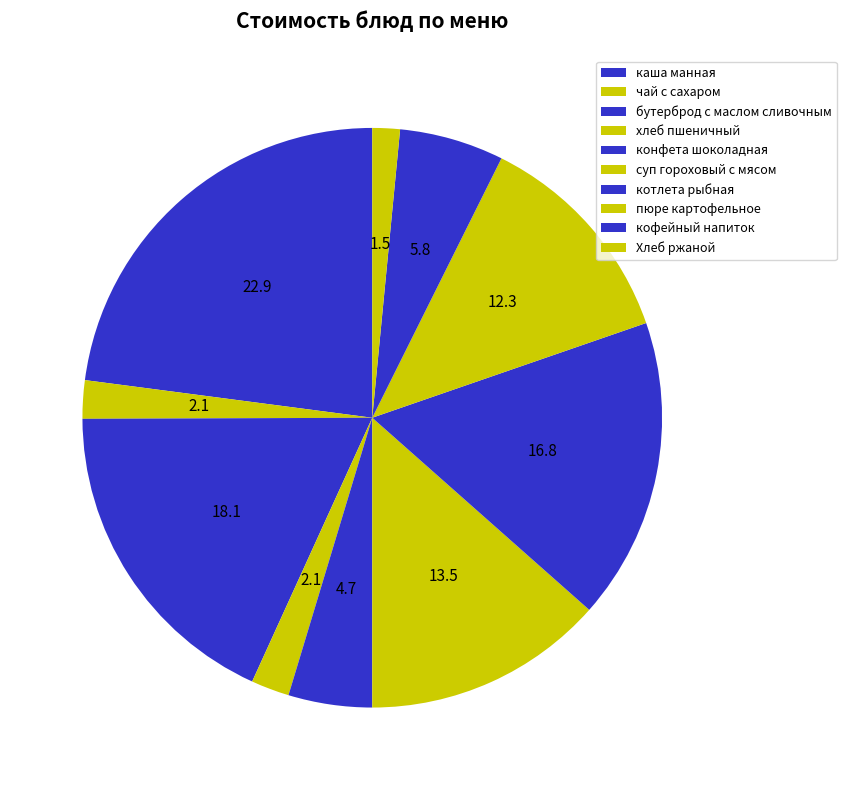

How many slices are in this pie chart?

10